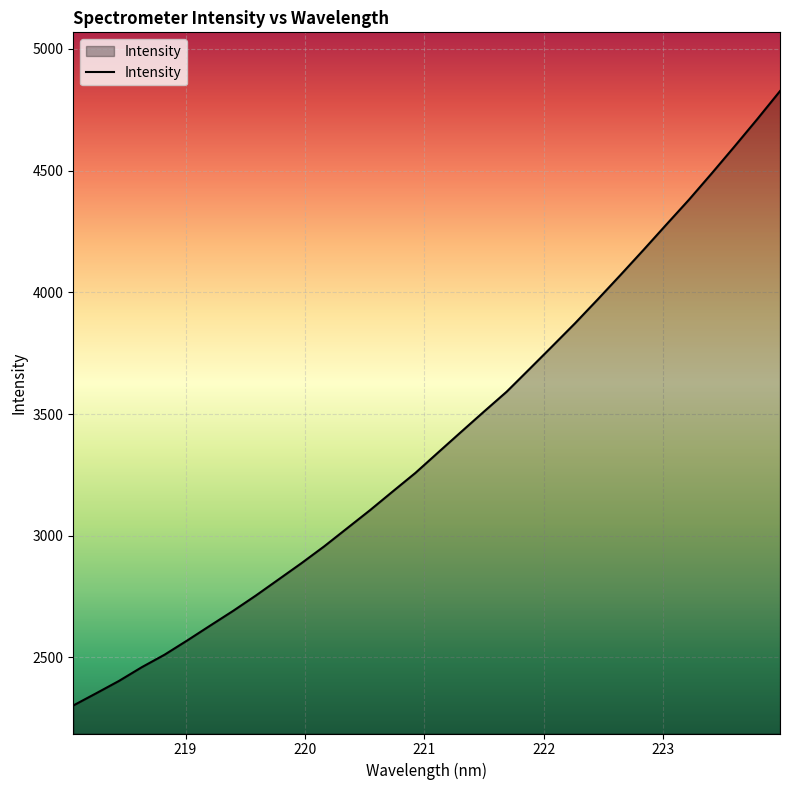

What is the difference between the maximum and minimum values?

2524.5